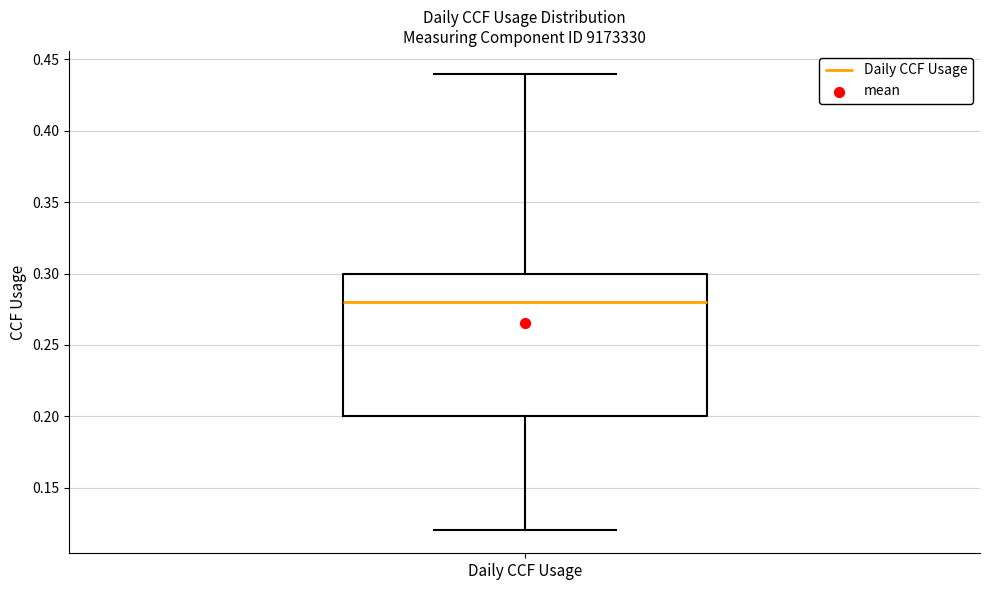

Read this box plot against the y-axis: the position of the median line, the range covered by the box, and the ends of both whiskers. The values are not printed on the chart, so give them approximately, as read against the axis.

median 0.28, box 0.20 to 0.30, whiskers 0.12 to 0.44